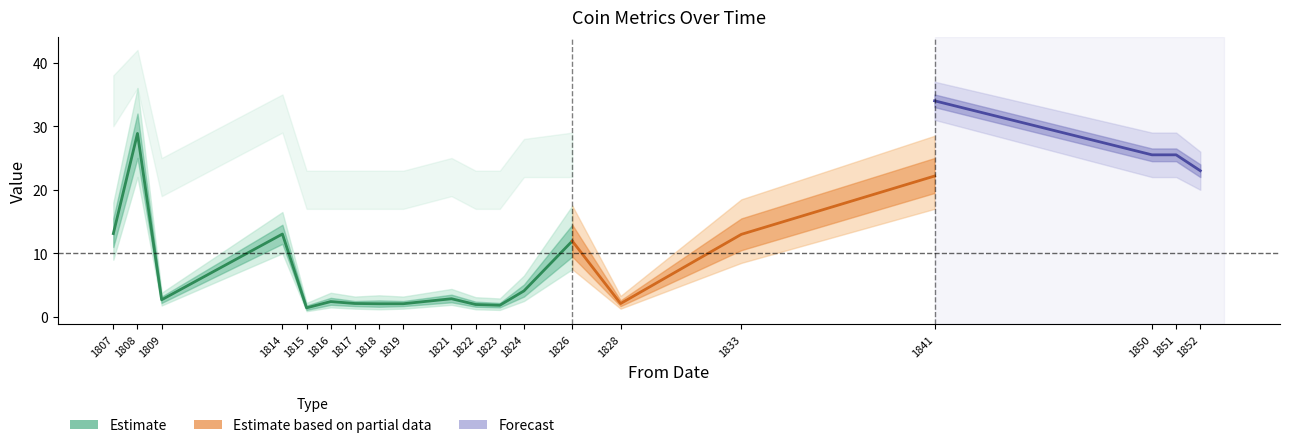

Does the chart display data point markers on the line(s)?

No